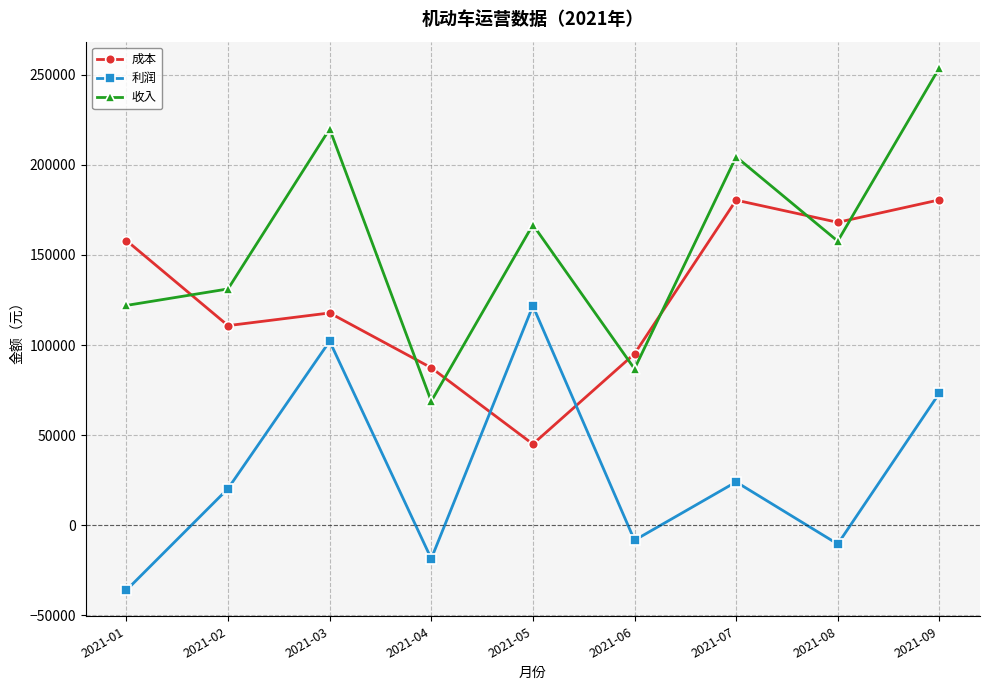

In 成本, how many points are lower than both neighbors (excluding endpoints)?

3